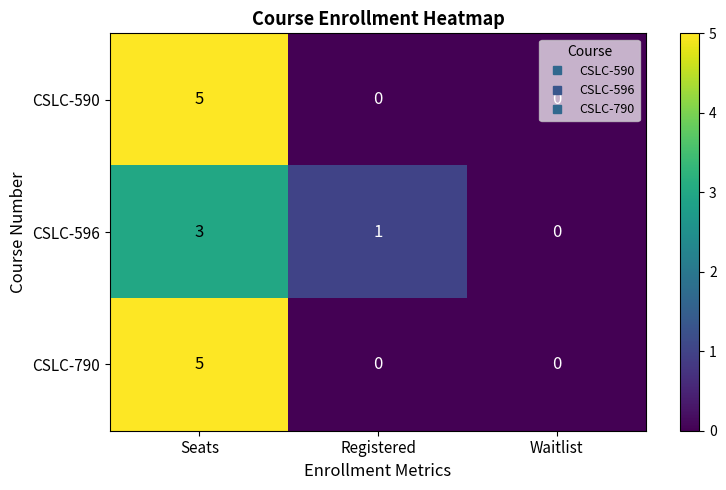

What is the difference between the CSLC-790 values at Waitlist and Seats?

5